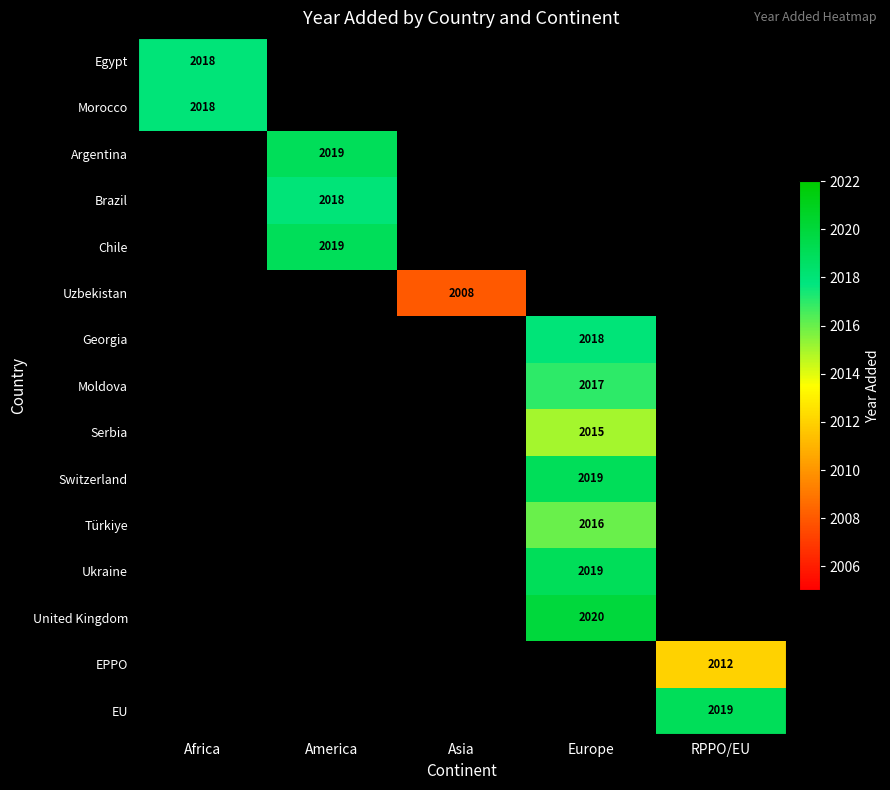

How many series are shown in this chart?

15